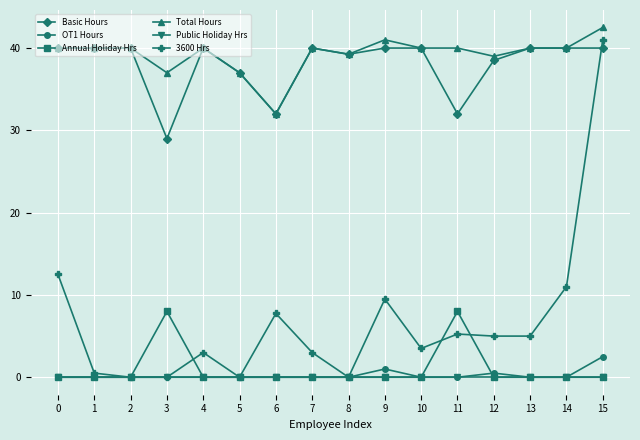

List the series in order of their peak value, lowest first.

Public Holiday Hrs, OT1 Hours, Annual Holiday Hrs, Basic Hours, 3600 Hrs, Total Hours